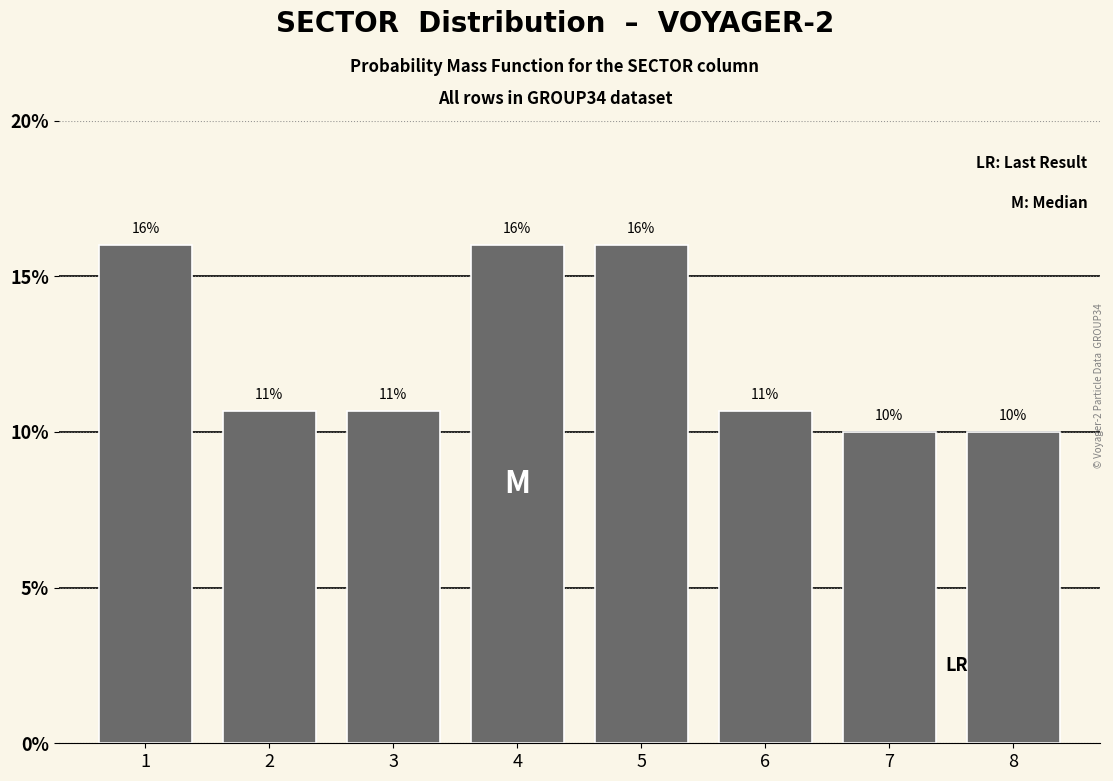

What is the greatest value displayed?

16.0